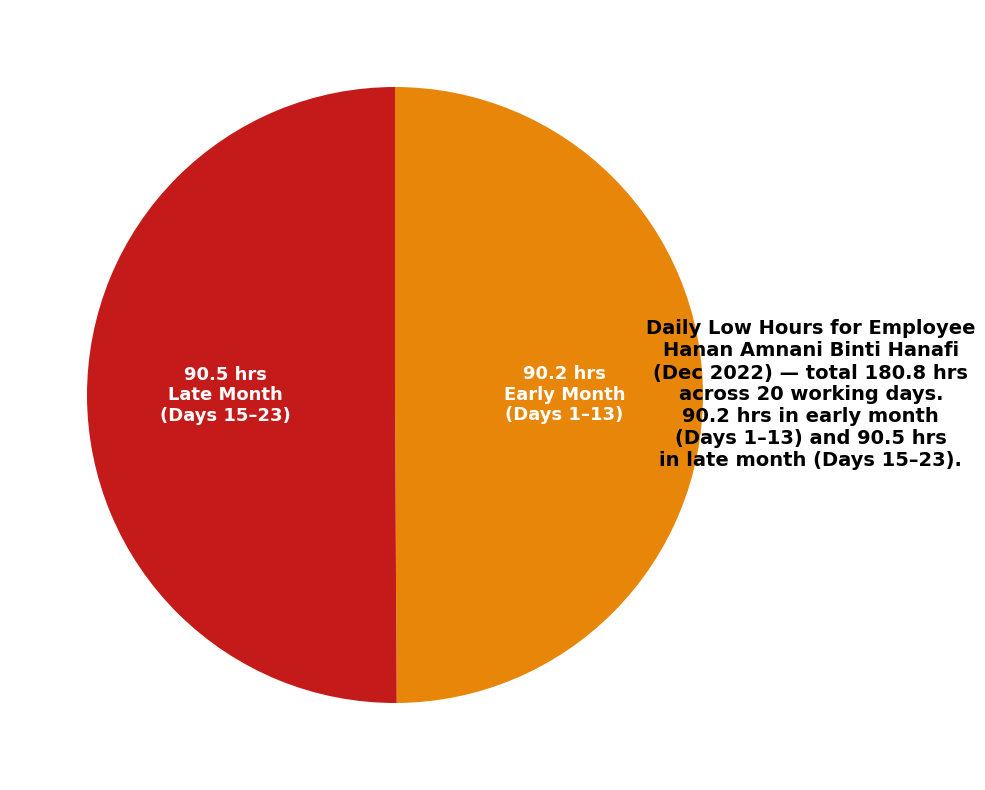

How many segments does this pie chart have?

2